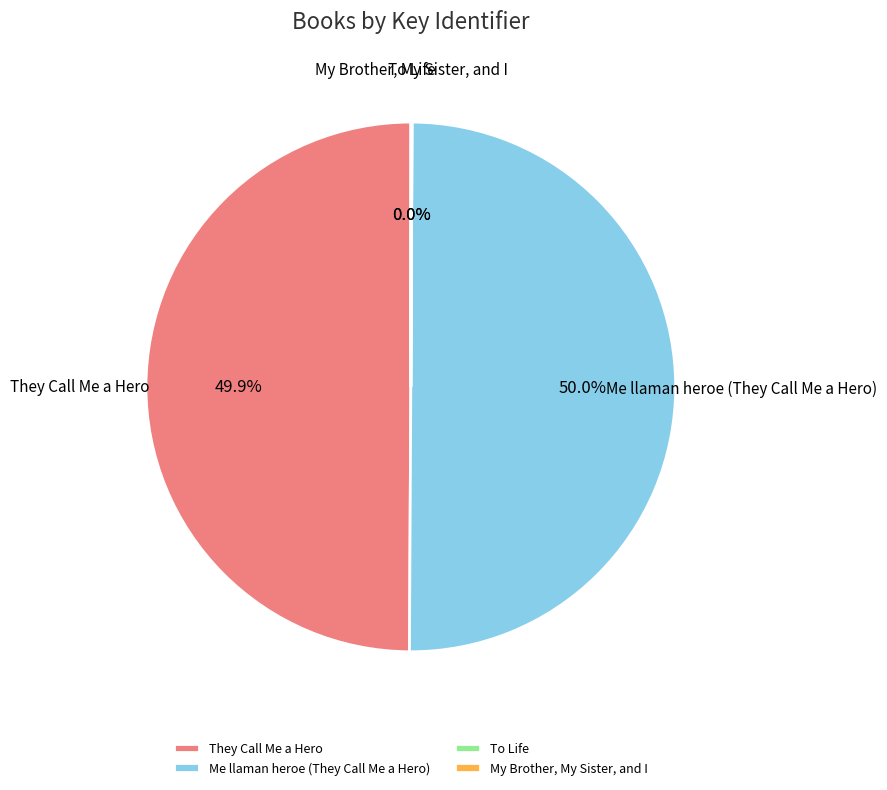

What percentage is the They Call Me a Hero slice, to the nearest percent?

50%